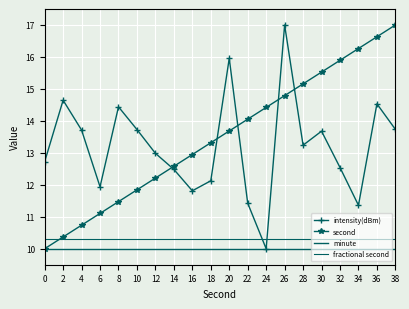

The value of minute at 12 is 13.9. True or false?

False